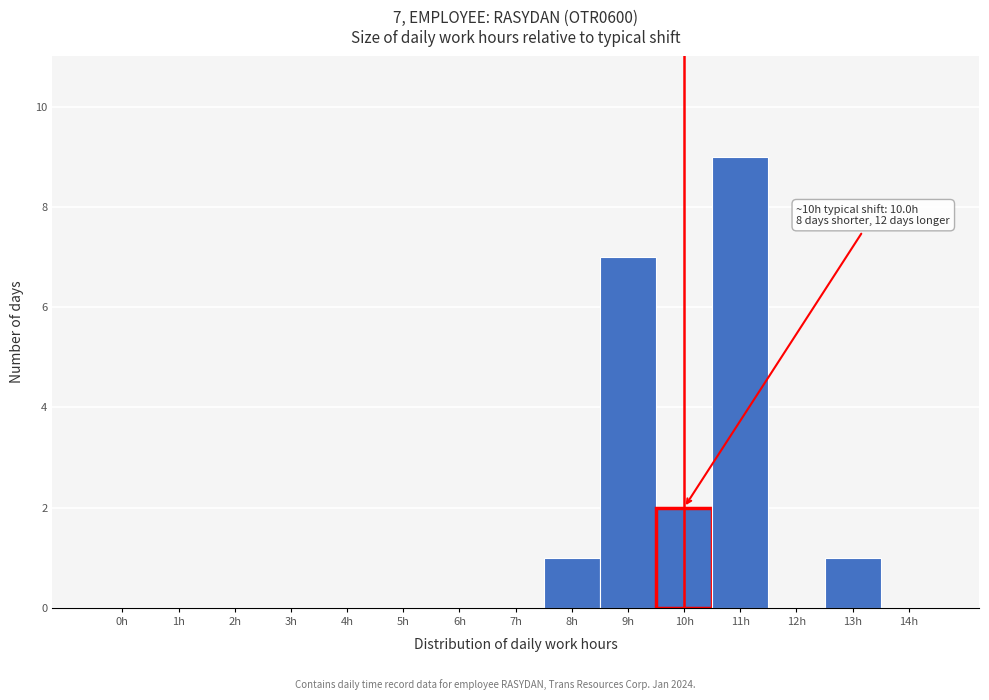

Reading right to left, list all the values displayed in this chart.

14h=0	13h=1	12h=0	11h=9	10h=2	9h=7	8h=1	7h=0	6h=0	5h=0	4h=0	3h=0	2h=0	1h=0	0h=0